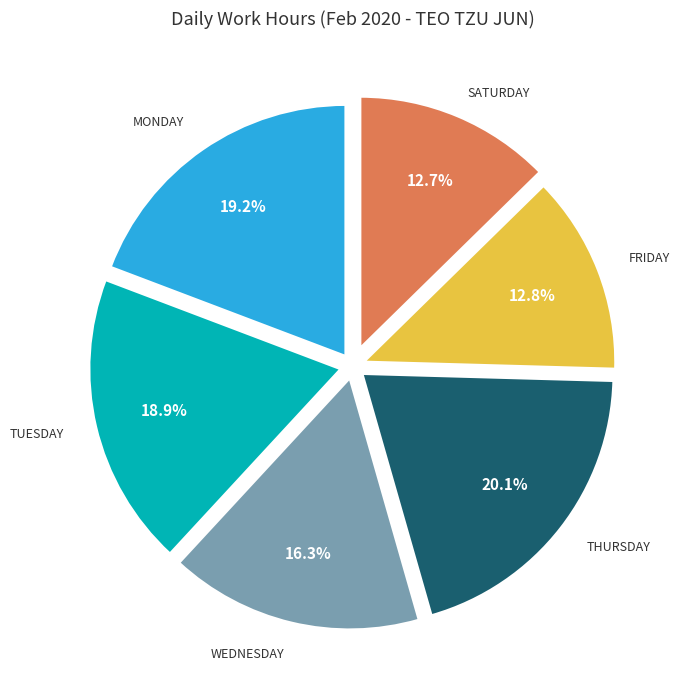

Is there a majority slice in this chart?

No